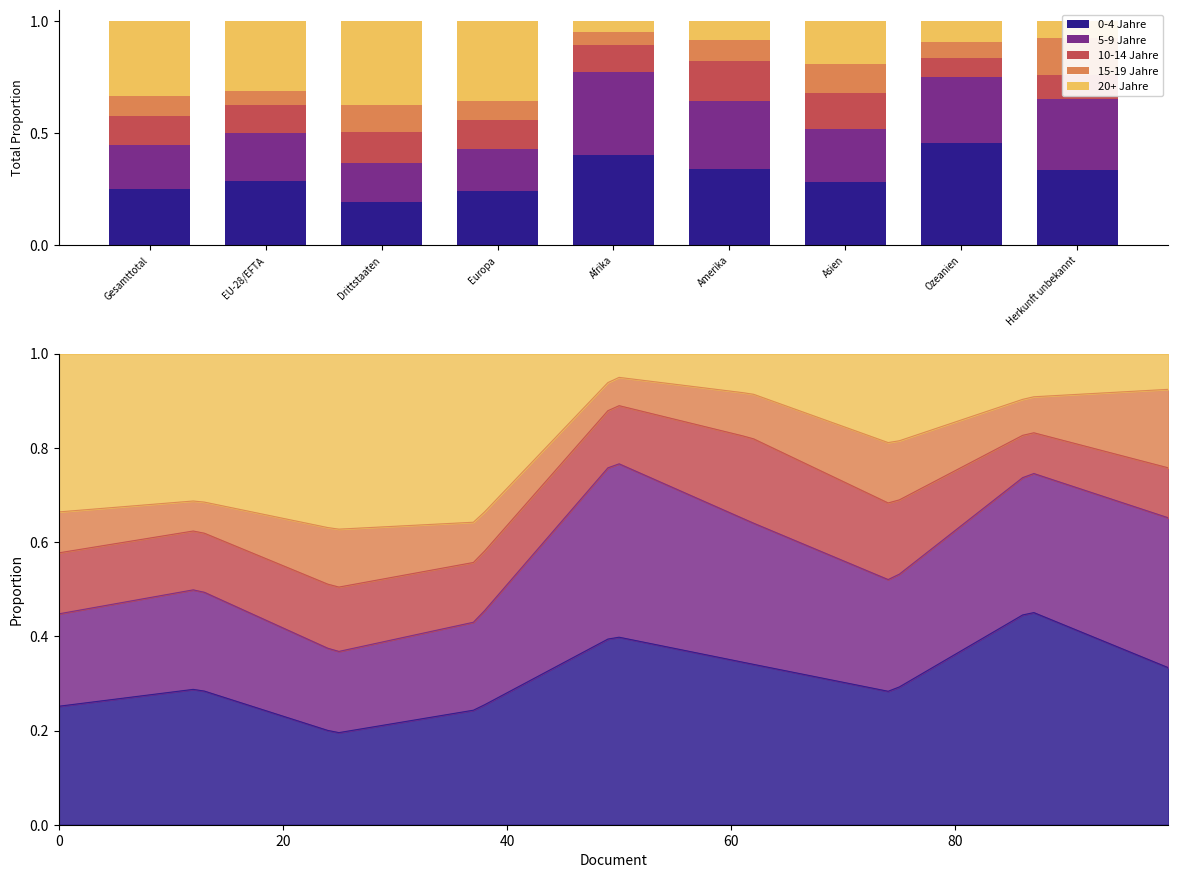

What is the difference between the second highest and minimum values in the 10-14 Jahre series?

0.1